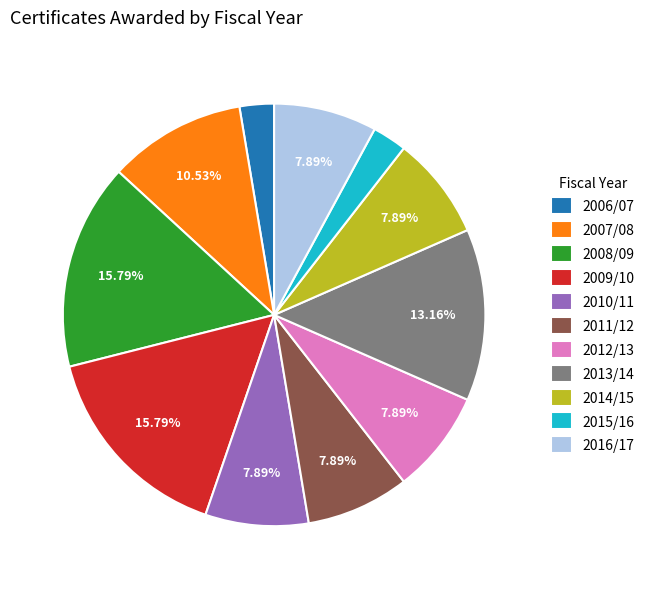

Approximately how many times larger is the value at 2009/10 compared to 2014/15?

2.0